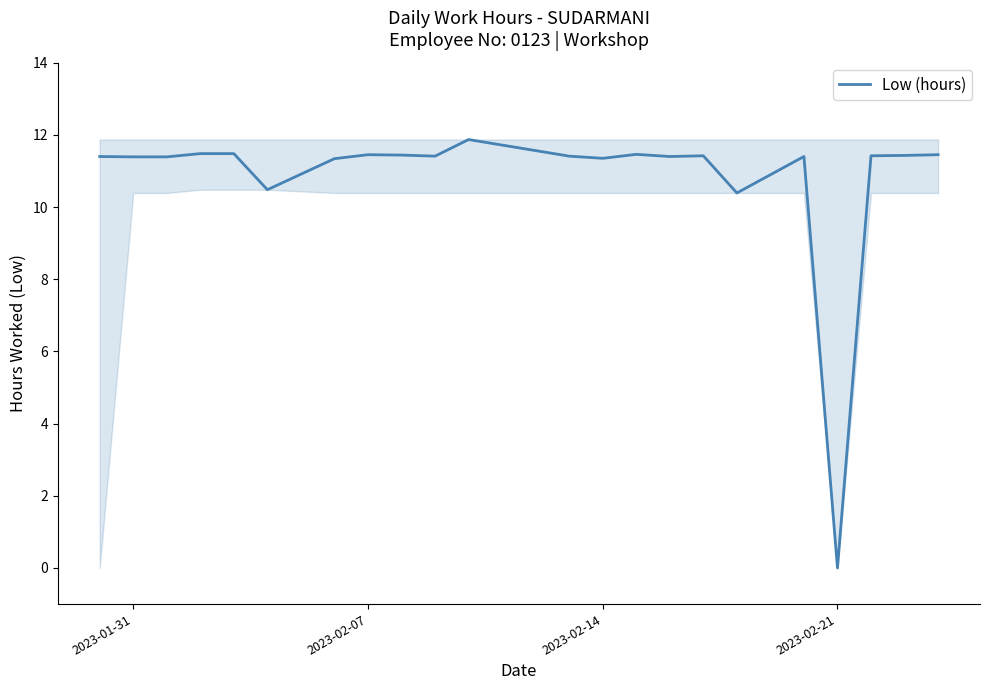

What is the greatest value displayed?

11.9